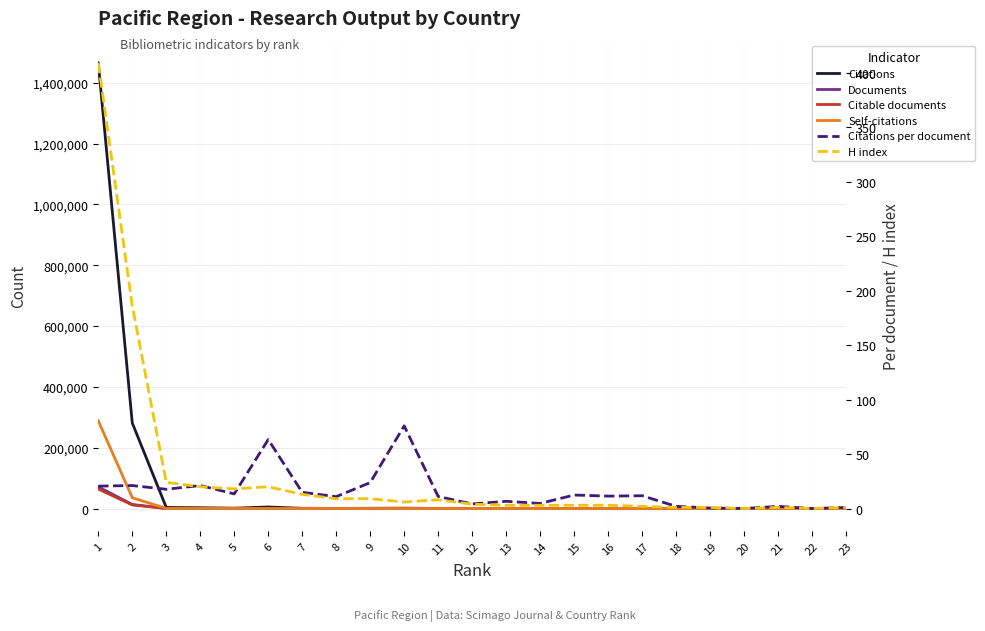

Which category has the highest value in the H index series?

1